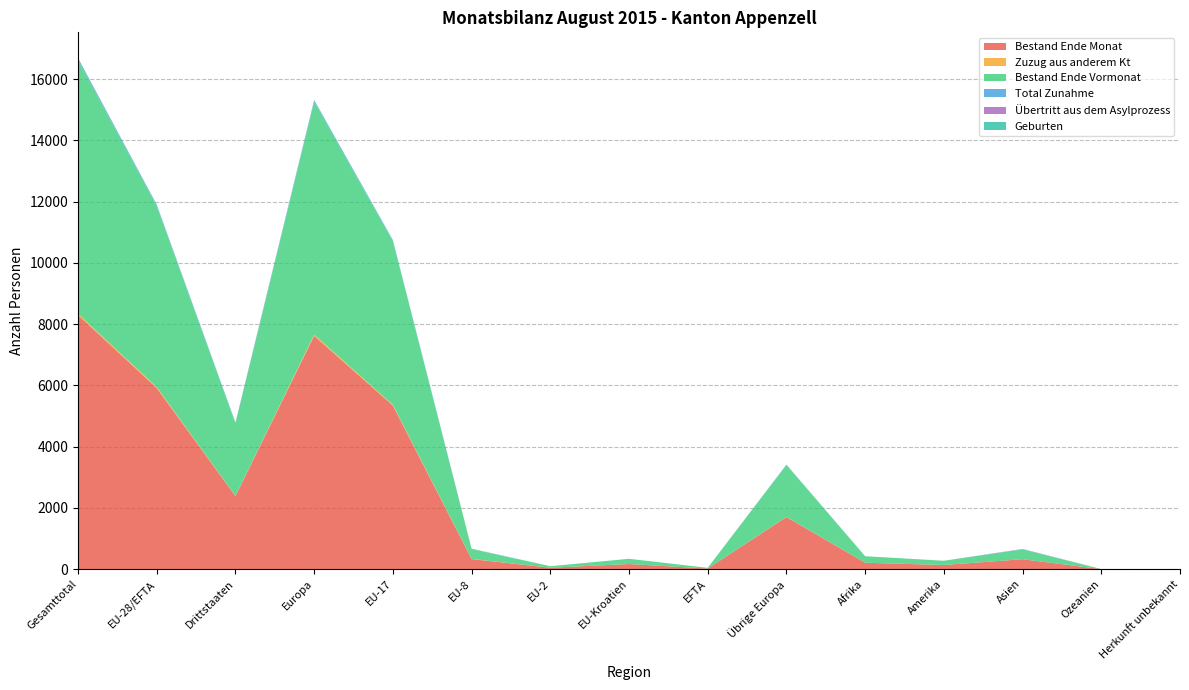

Reading left to right, what are all the values shown in this chart?

Bestand Ende Monat: 8302	5916	2386	7621	5343	332	49	170	22	1705	212	138	327	3	1
Zuzug aus anderem Kt: 40	33	7	39	27	6	0	0	0	6	1	0	0	0	0
Bestand Ende Vormonat: 8279	5910	2369	7604	5344	322	49	171	24	1694	212	138	321	3	1
Total Zunahme: 61	40	21	51	30	10	0	0	0	11	0	1	9	0	0
Übertritt aus dem Asylprozess: 6	0	6	0	0	0	0	0	0	0	0	0	6	0	0
Geburten: 8	6	2	8	4	2	0	0	0	2	0	0	0	0	0